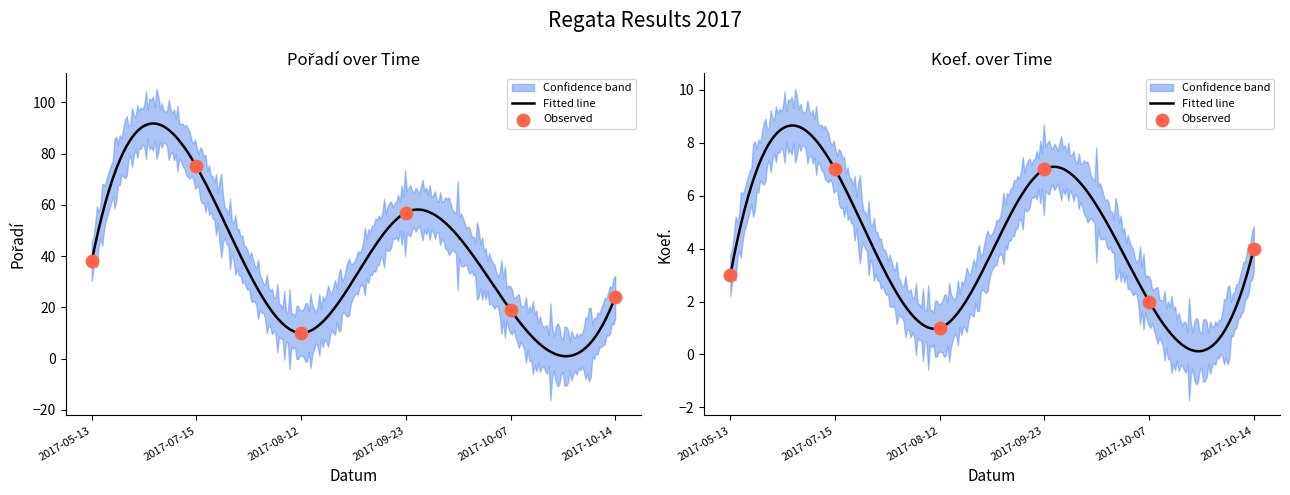

Which series has the widest spread of Y values?

Pořadí